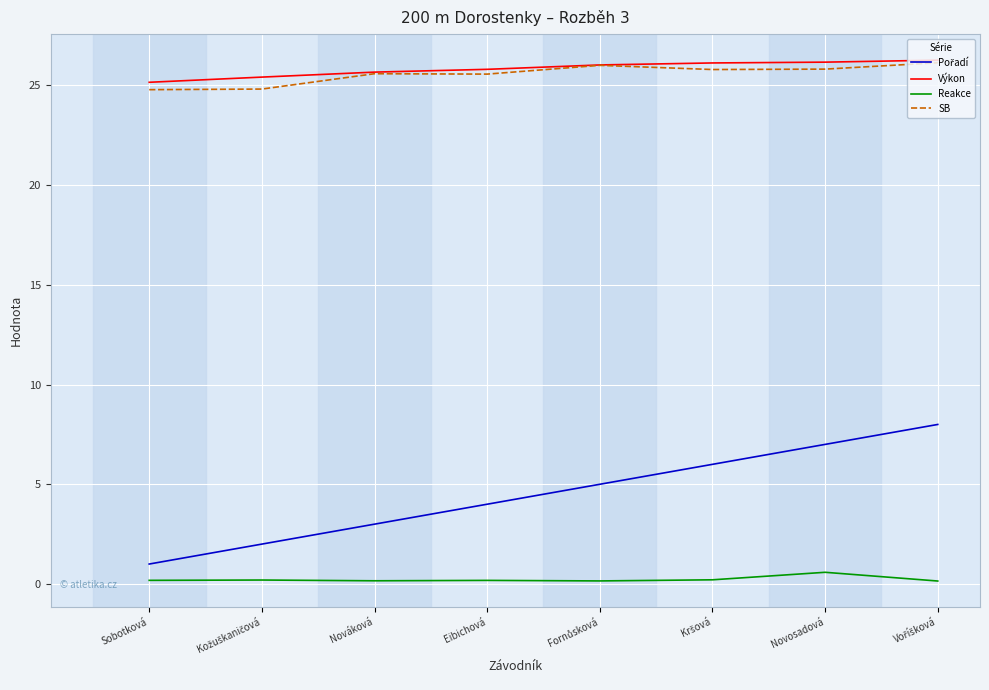

The value of Výkon at Eibichová is 45.6. True or false?

False